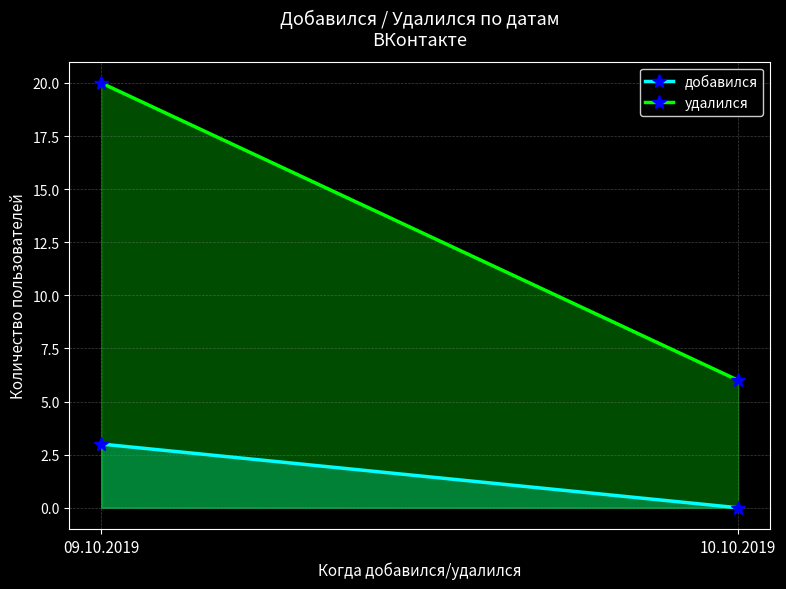

How many lines are shown in the chart?

2